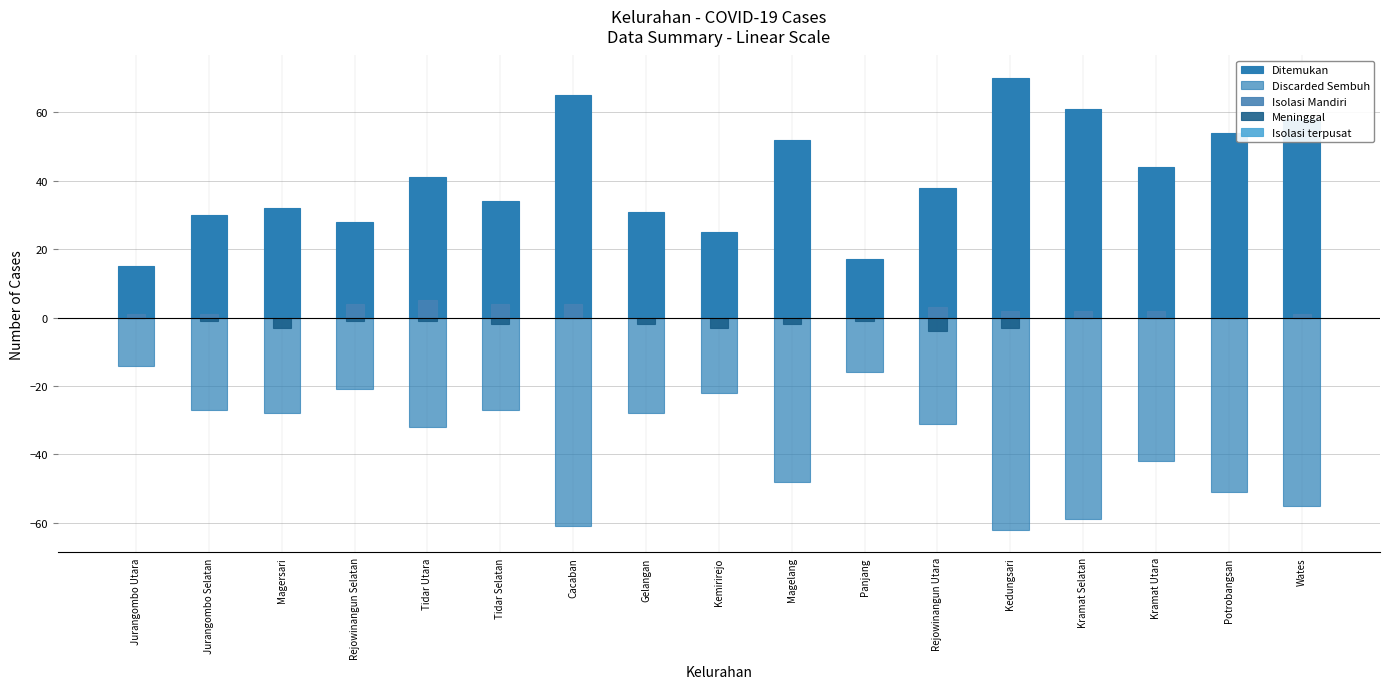

At which label is Isolasi Mandiri closest to 2?

Kedungsari